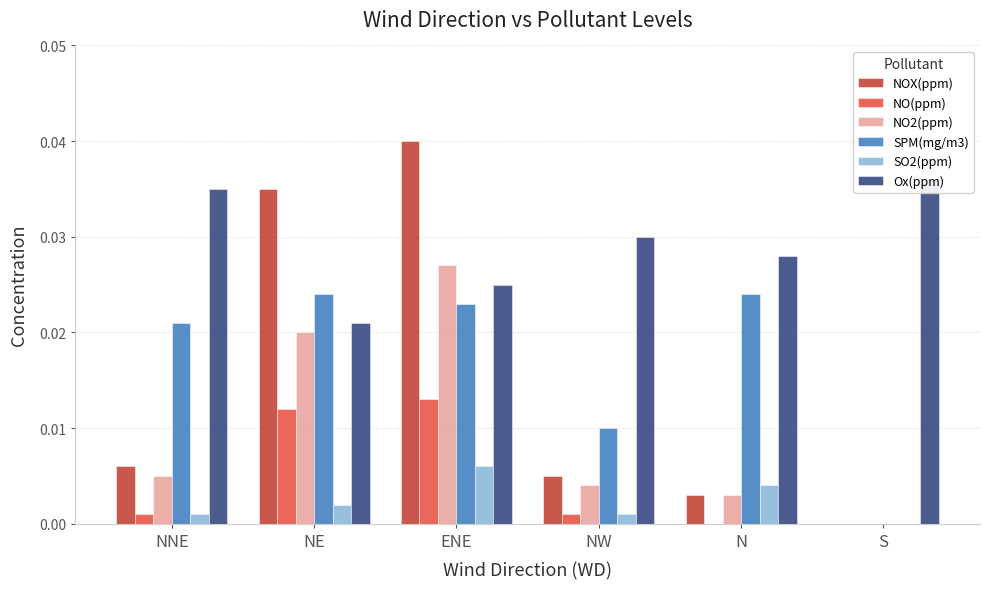

List the series in order of their peak value, lowest first.

SO2(ppm), NO(ppm), SPM(mg/m3), NO2(ppm), Ox(ppm), NOX(ppm)